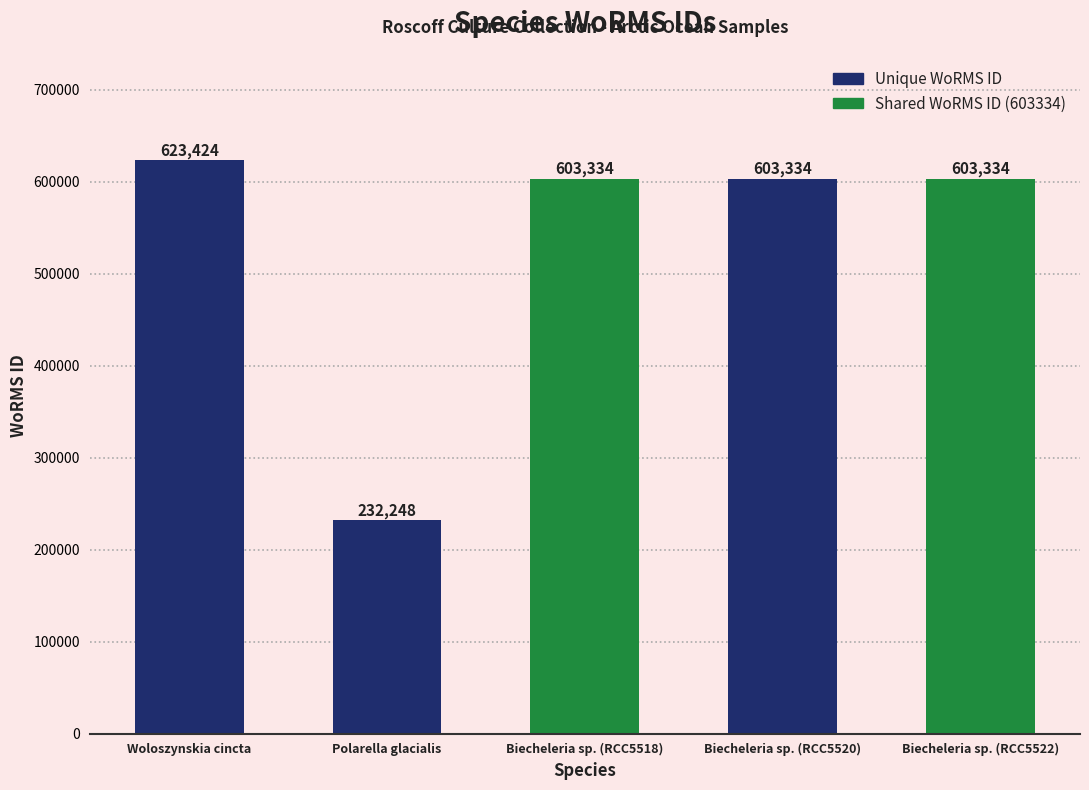

What is the approximate value at Polarella glacialis, to the nearest 100?

232200